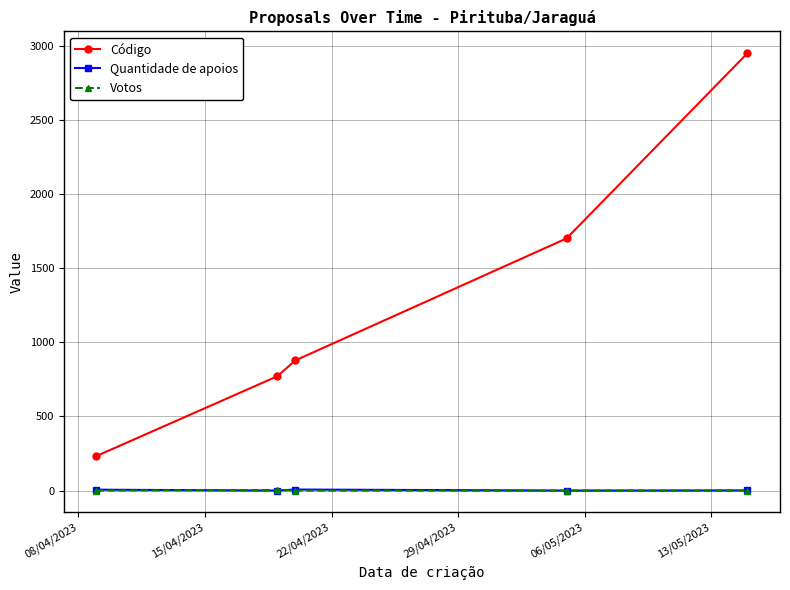

True or false: Código and Quantidade de apoios intersect in this chart.

False